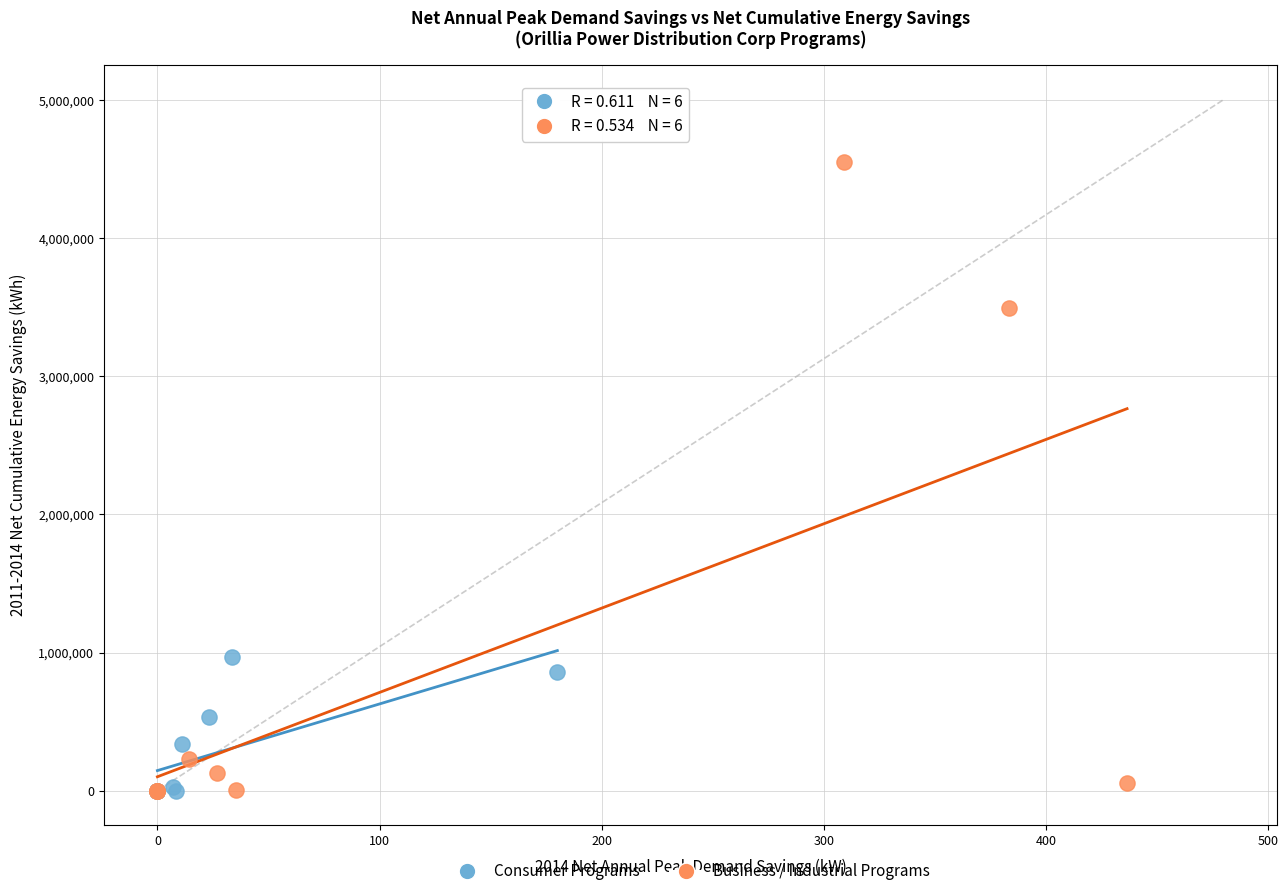

Which series reaches the maximum Y coordinate?

Business / Industrial Programs